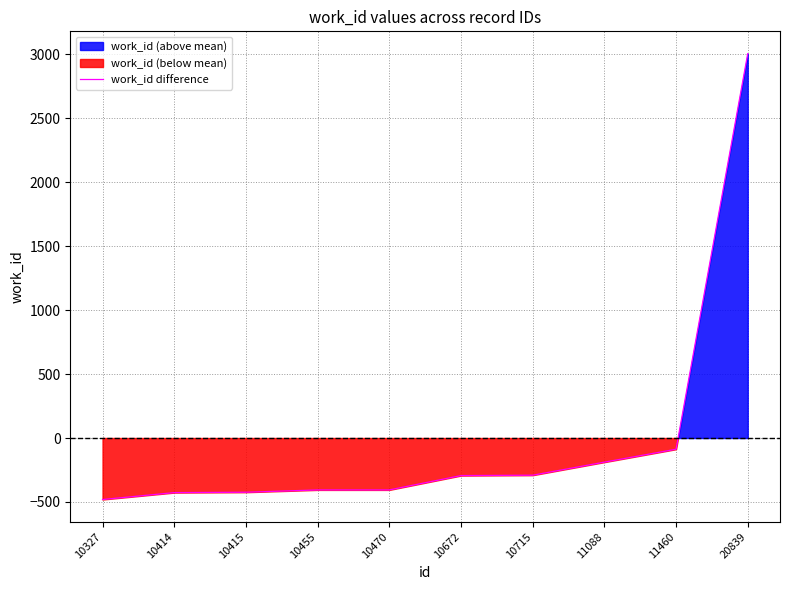

What is the smallest value displayed?

-480.7